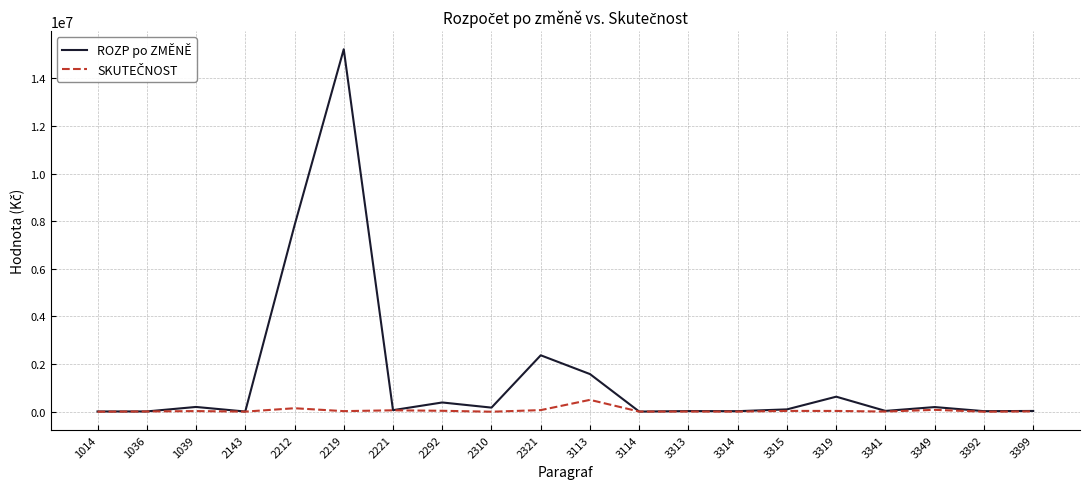

At which category is the sum across all series the highest?

2219